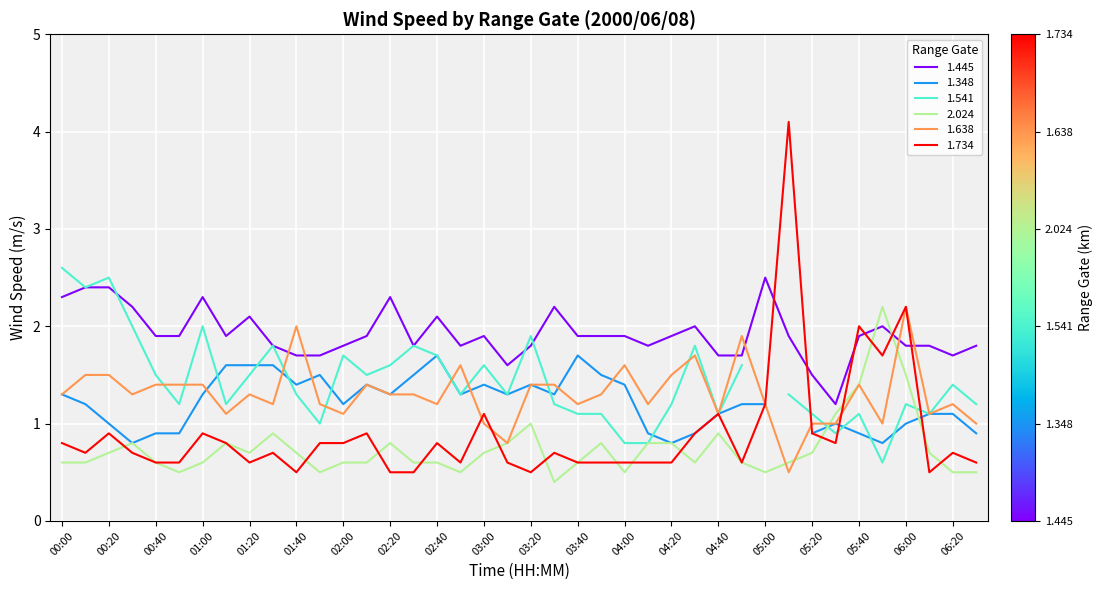

Which series has the largest total across all categories?

1.445